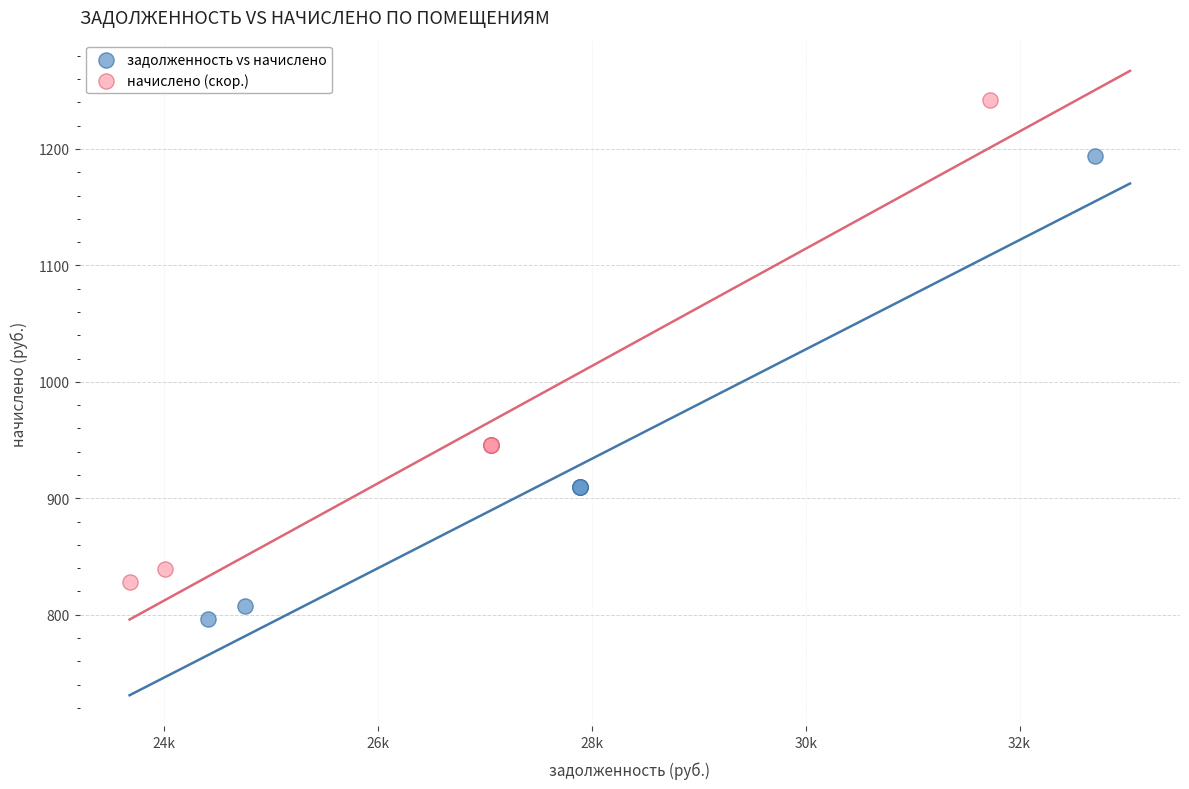

Which series has the largest Y range (max minus min)?

начислено (скор.)